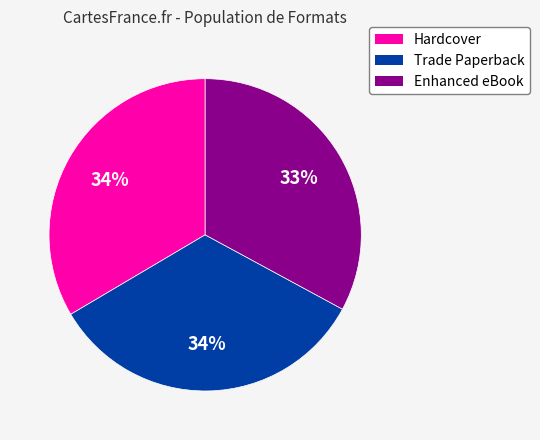

Do Hardcover and Trade Paperback together represent more than half of the pie?

Yes